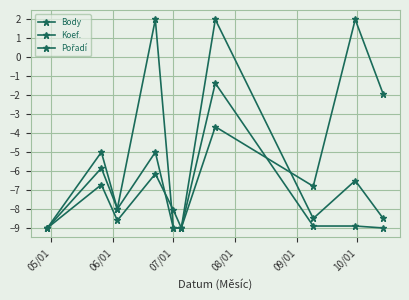

True or false: Body and Koef. intersect in this chart.

True